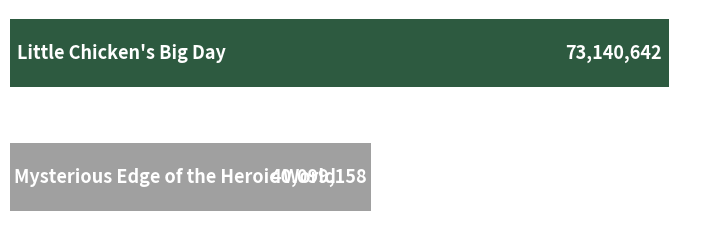

Reading right to left, extract all data points from this chart.

40099158	73140642